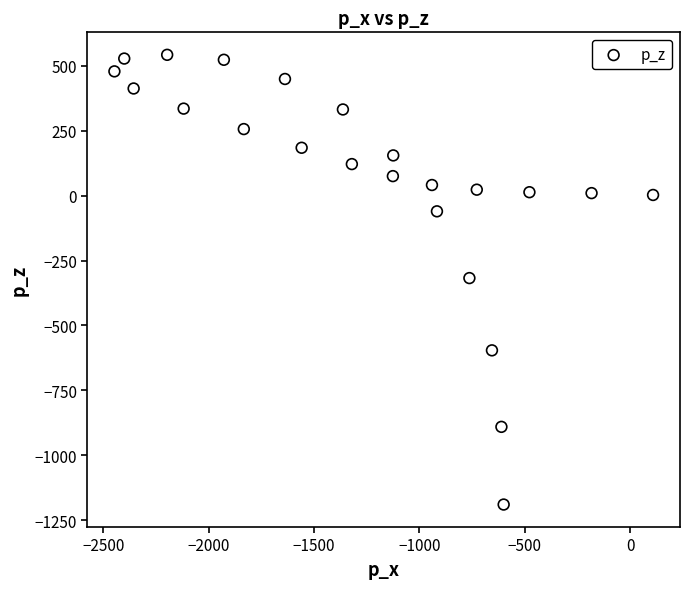

What is the range of Y values (max minus min)?

1732.9